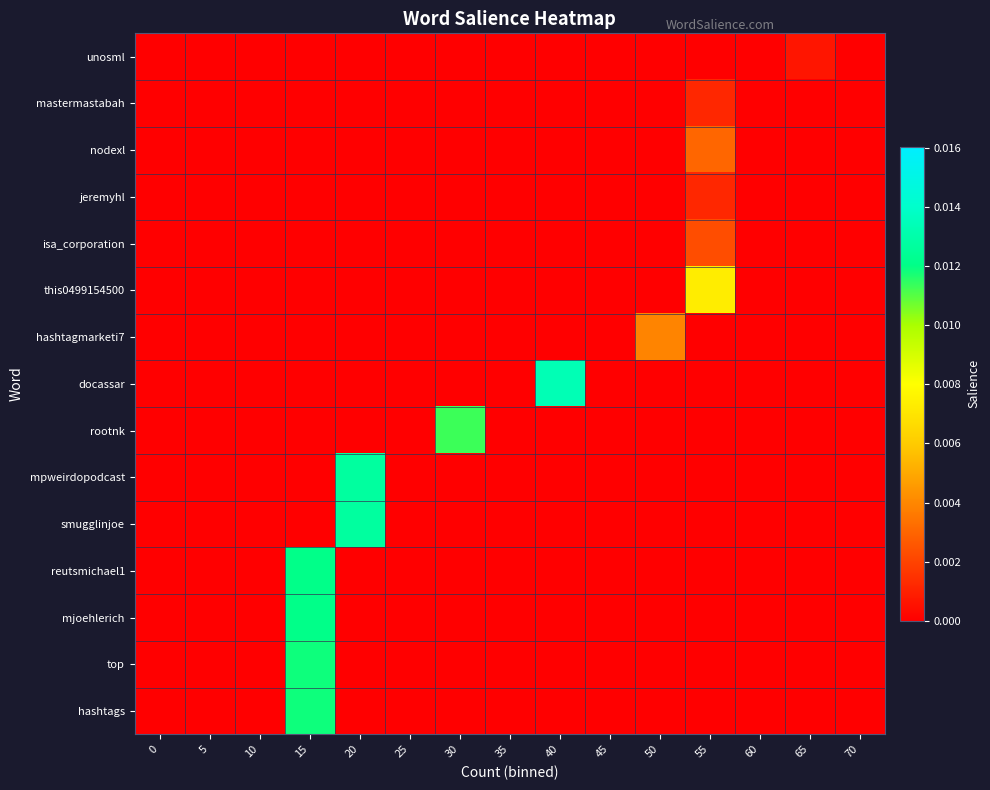

Which series has the largest total across all categories?

docassar